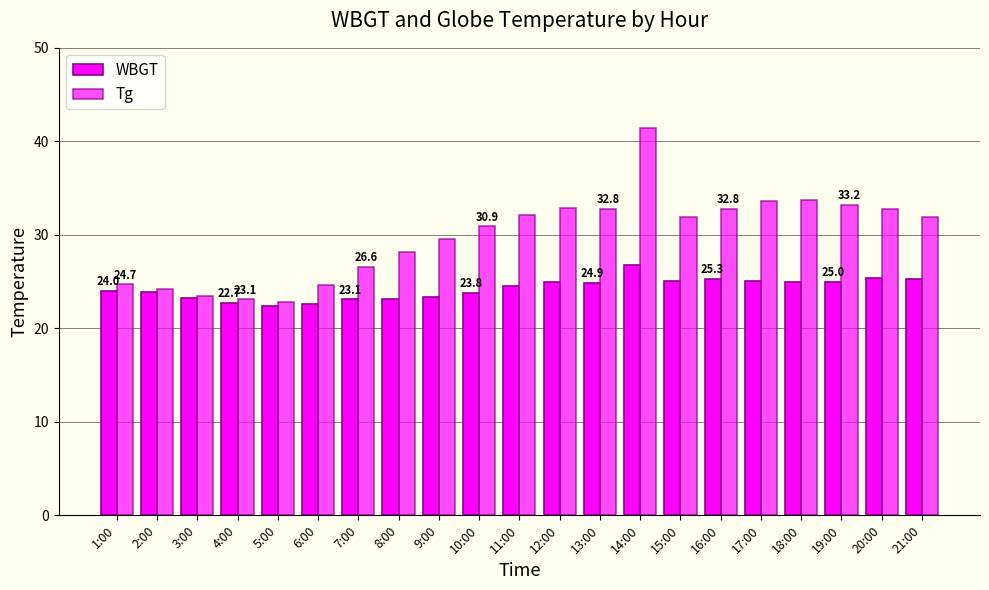

What is the difference between the Tg values at 17:00 and 19:00?

0.4